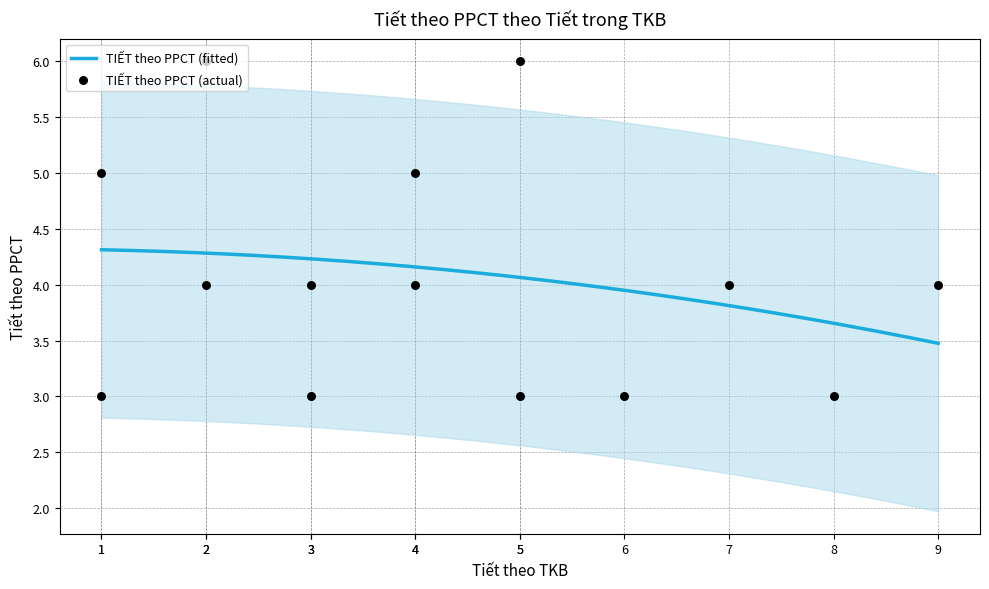

What is the change in value from 4 to 2?

+2